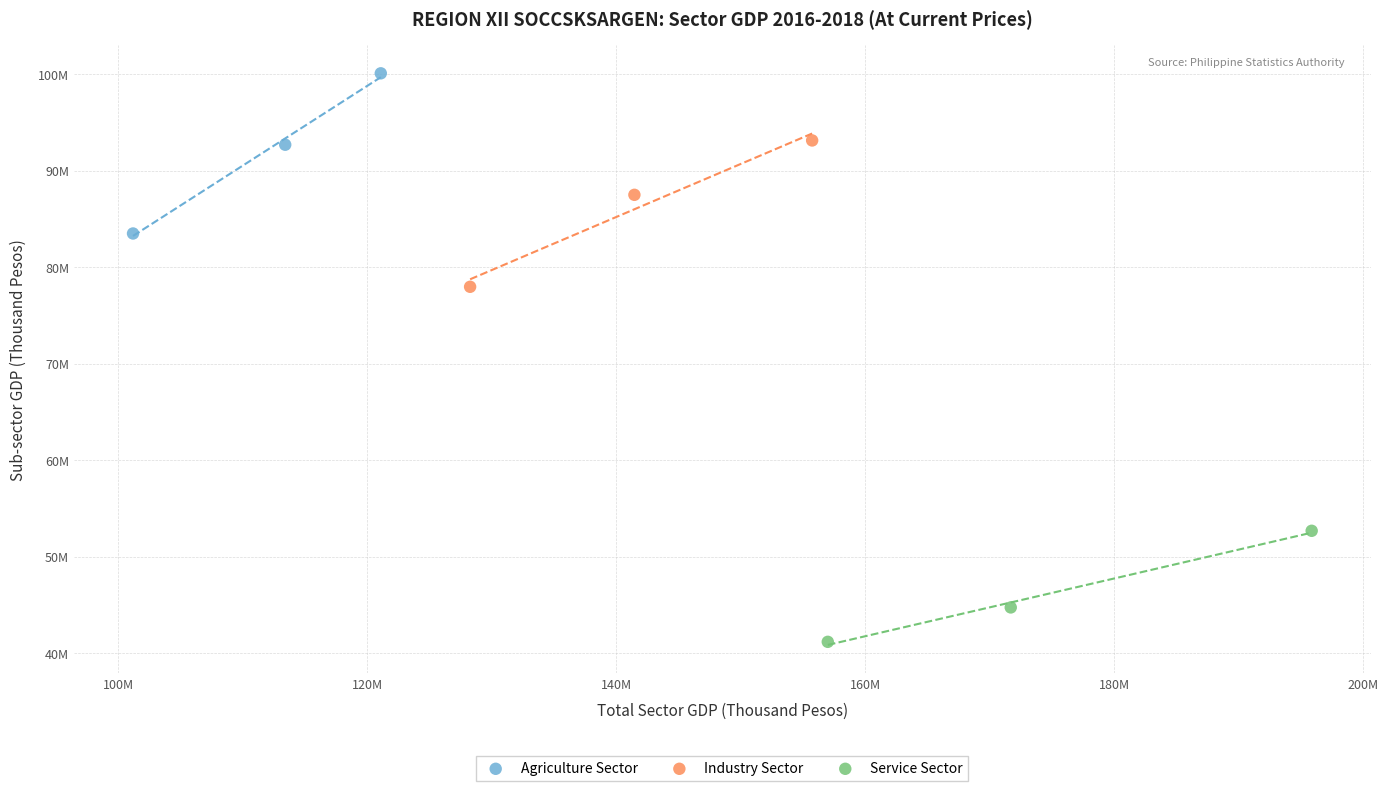

What are all the series names shown in the legend?

Agriculture Sector, Industry Sector, Service Sector